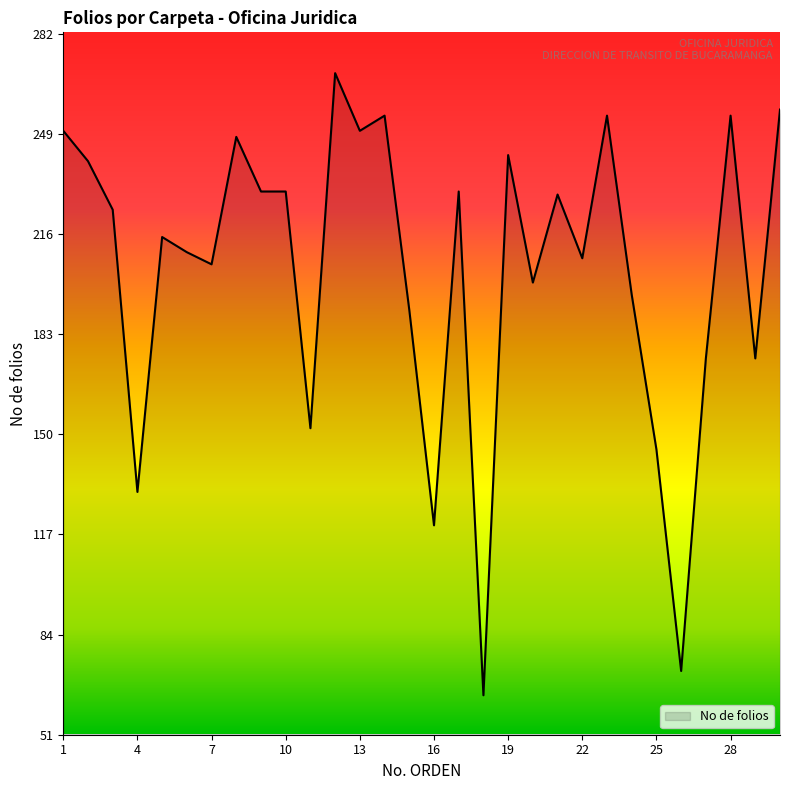

What is the maximum value shown in the chart?

269